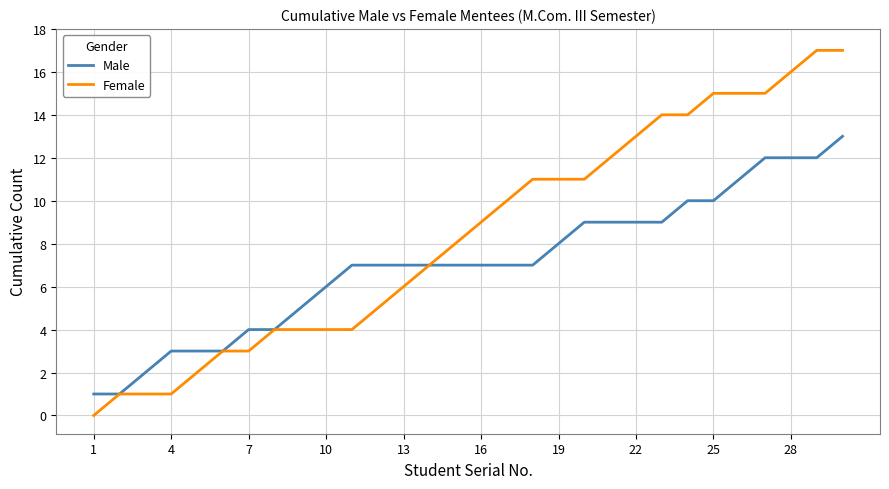

What are all the series names shown in the legend?

Male, Female